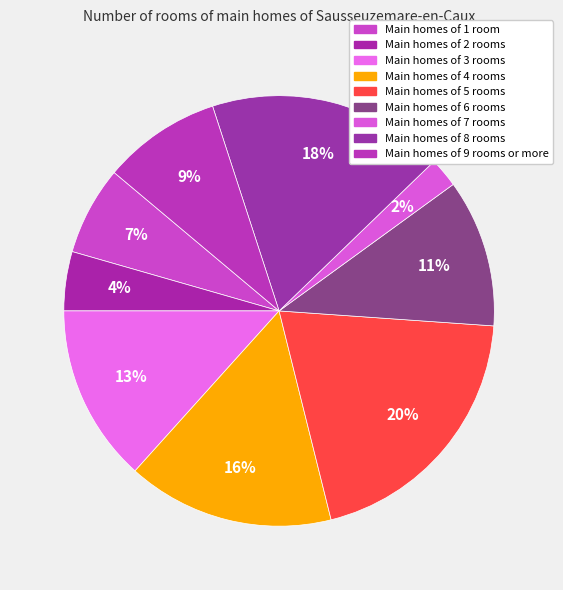

Which category has the smallest portion of the pie?

Main homes of 7 rooms